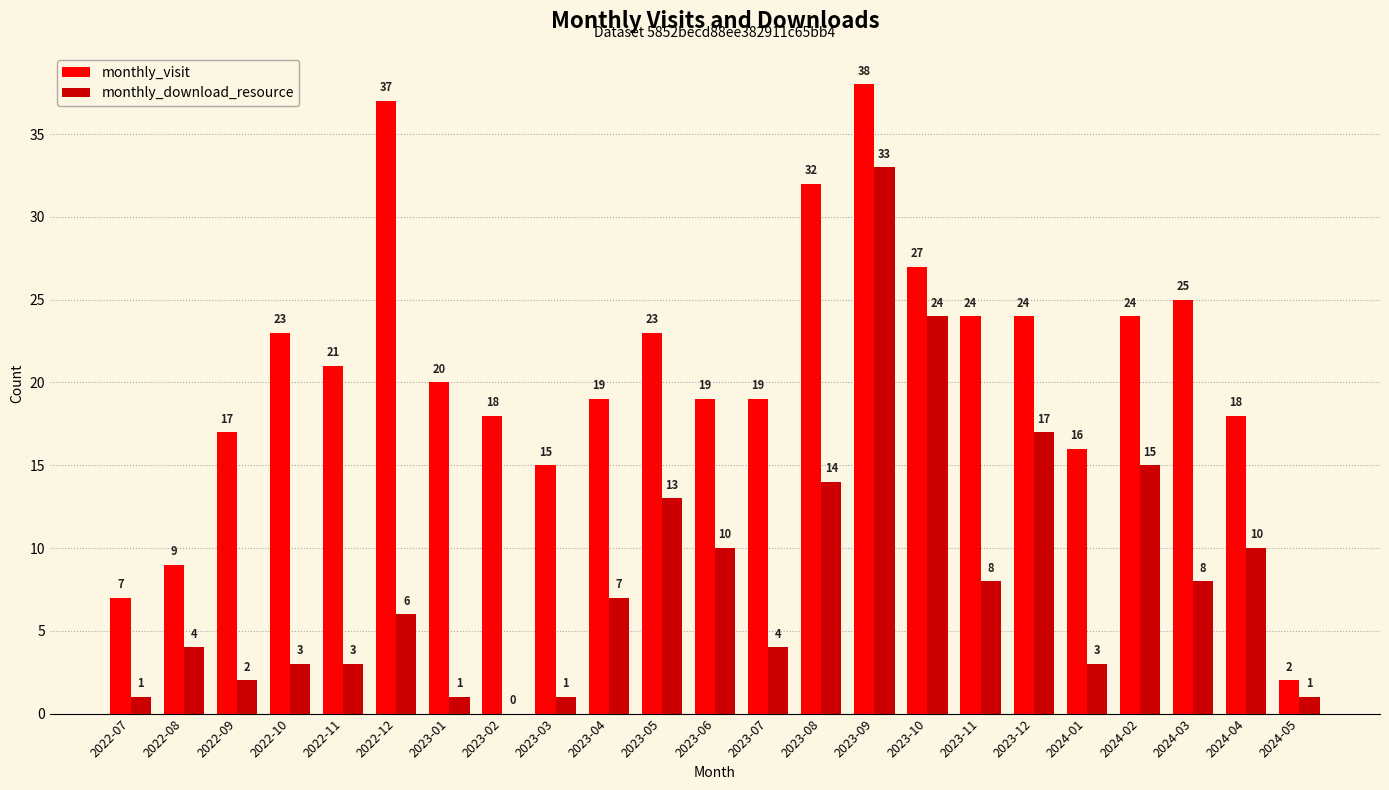

At which category is the sum across all series the highest?

2023-09